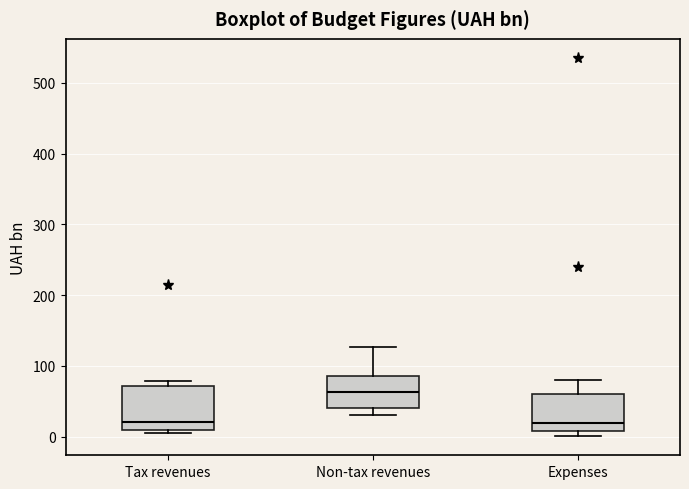

Reading left to right, transcribe this box plot: for each box, give where its median line is, the range the box spans, and where its two whiskers end, as read against the y-axis. The values are not printed on the chart, so give them approximately, as read against the axis.

Tax revenues: median 20, box 10 to 70, whiskers 10 (just below the box's lower edge) to 80
Non-tax revenues: median 60, box 40 to 90, whiskers 30 to 130
Expenses: median 20, box 10 to 60, whiskers 0 to 80